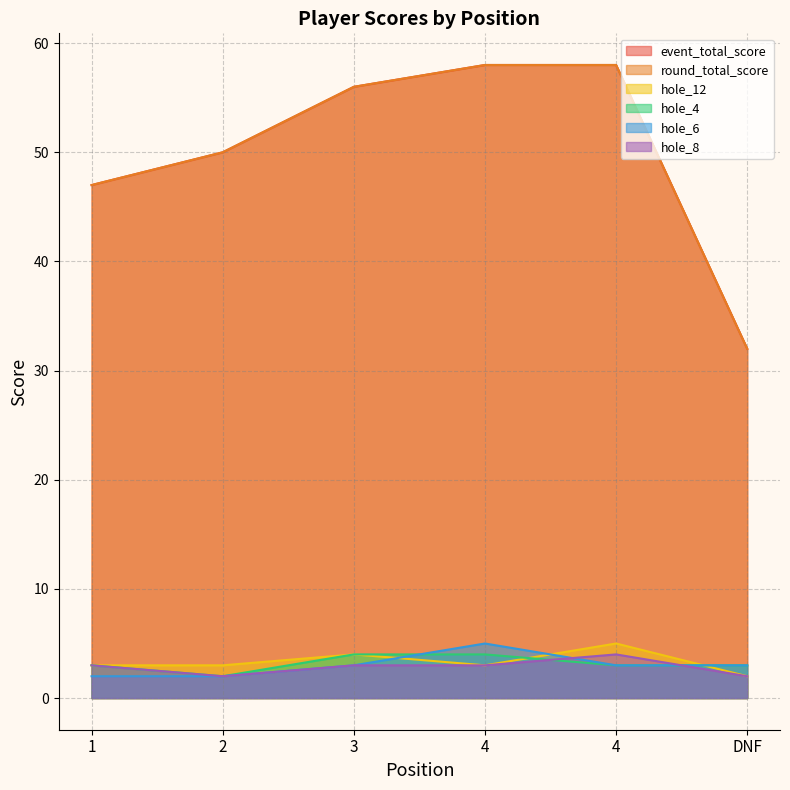

Does the chart display data point markers on the line(s)?

No